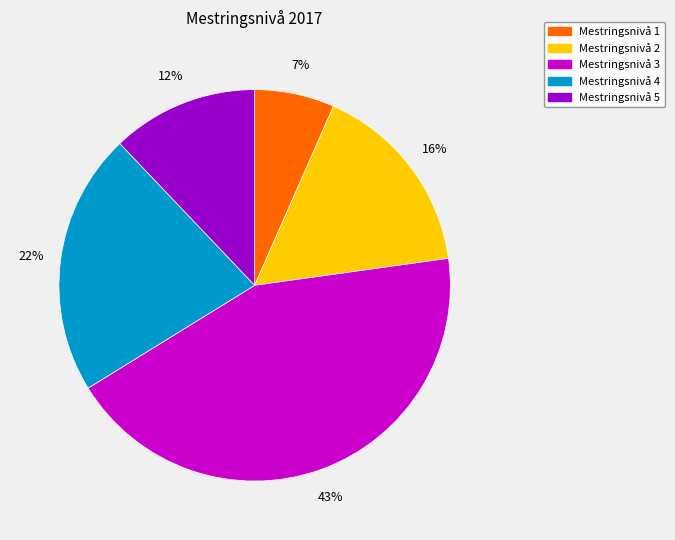

What percentage is the Mestringsnivå 1 slice, to the nearest percent?

7%